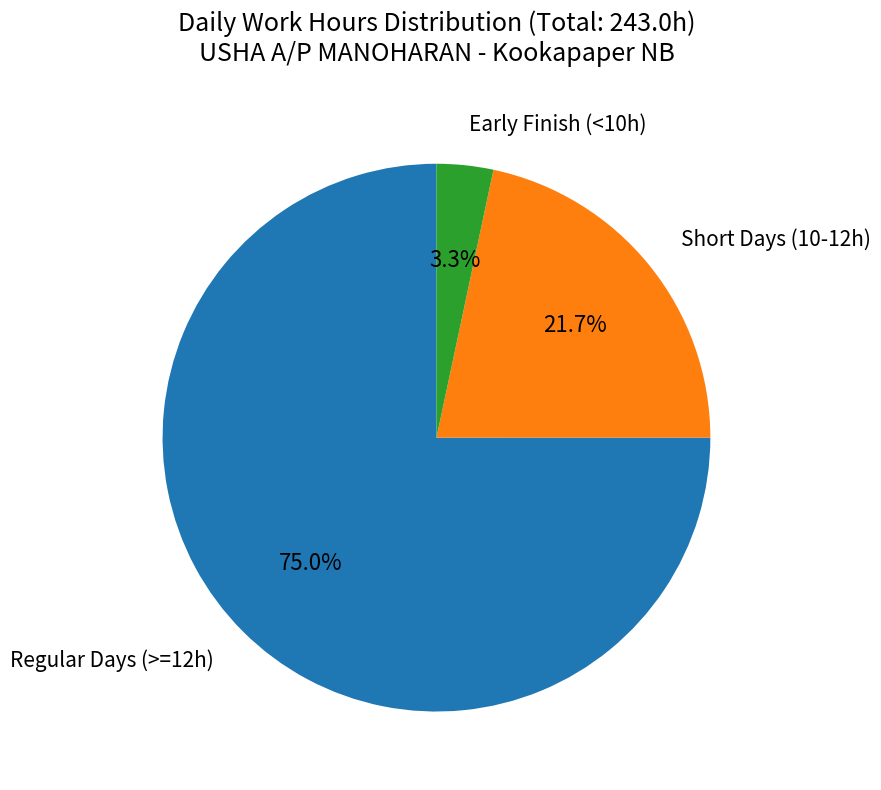

Is there any slice that represents more than half of the pie?

Yes